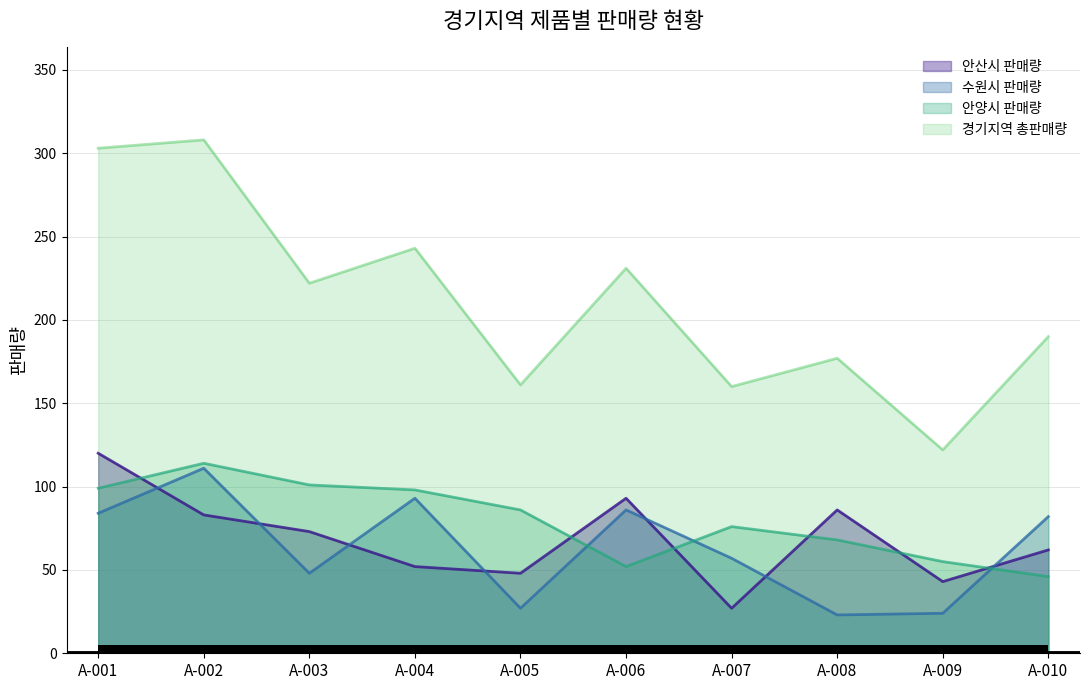

The value of 안산시 판매량 at A-010 is 31. True or false?

False